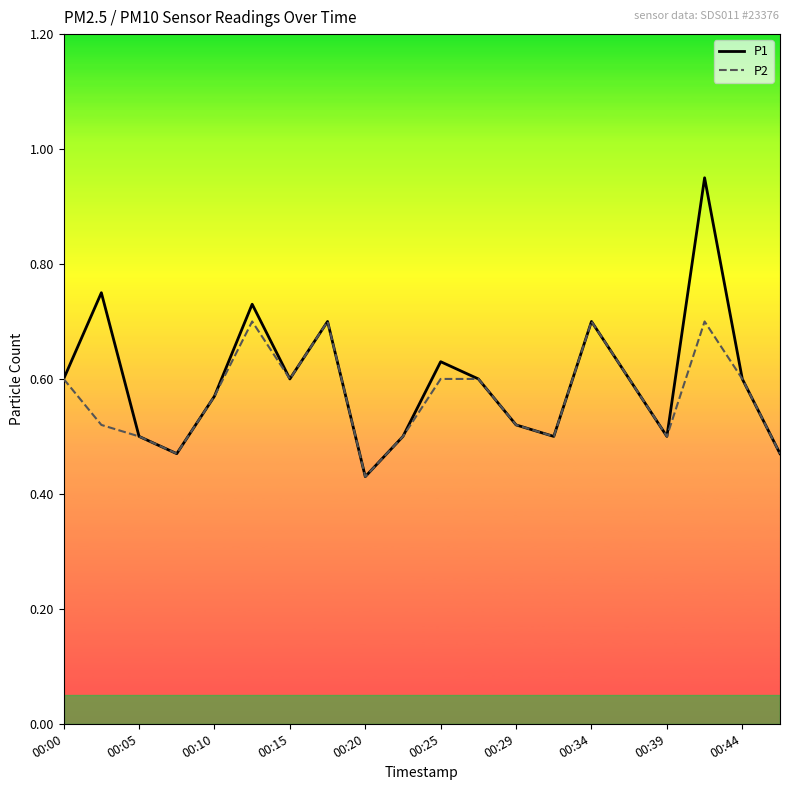

Rank the series by their maximum value, from lowest to highest.

P2, P1